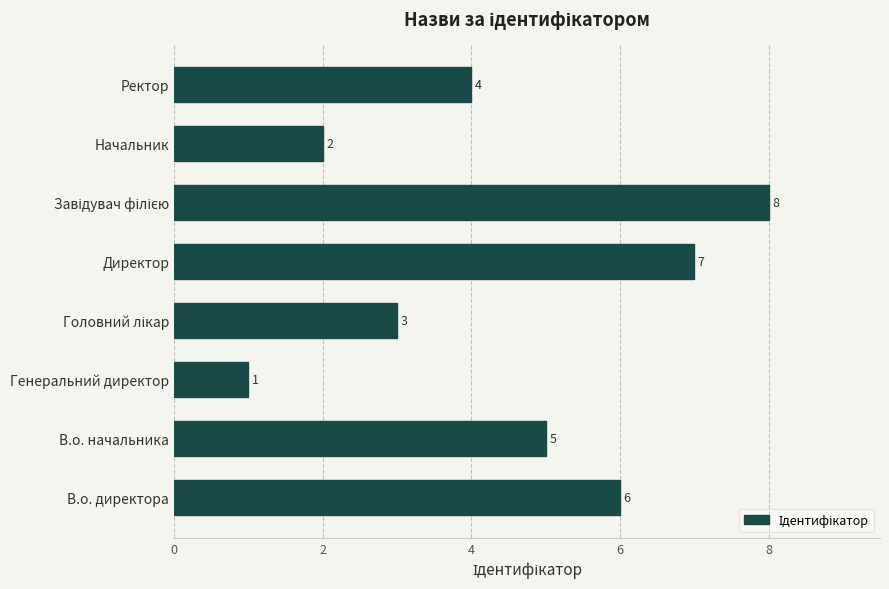

What is the change in value from В.о. начальника to Генеральний директор?

-4